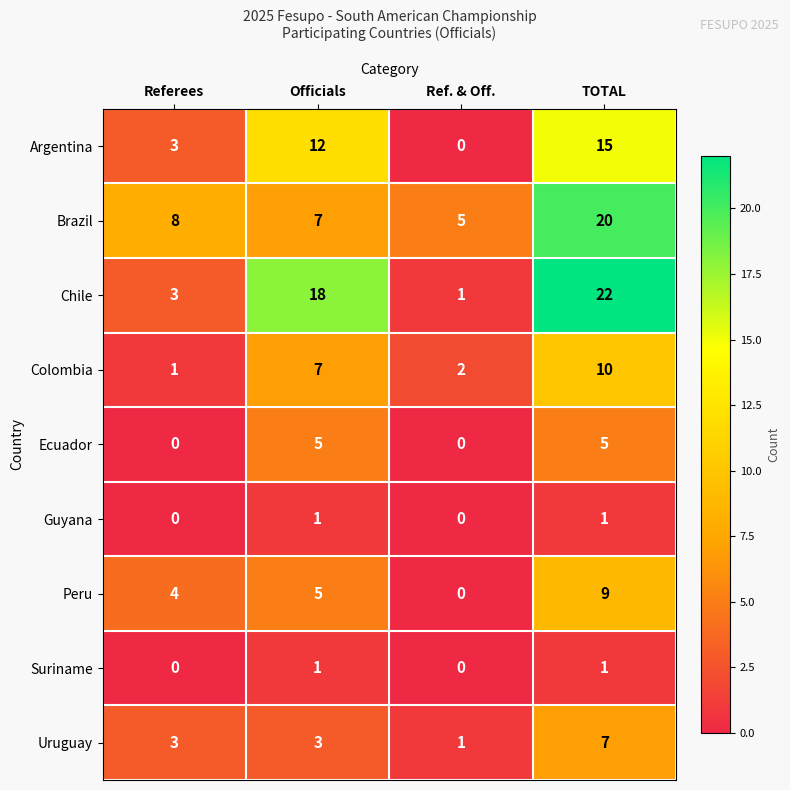

What is the greatest value displayed?

22